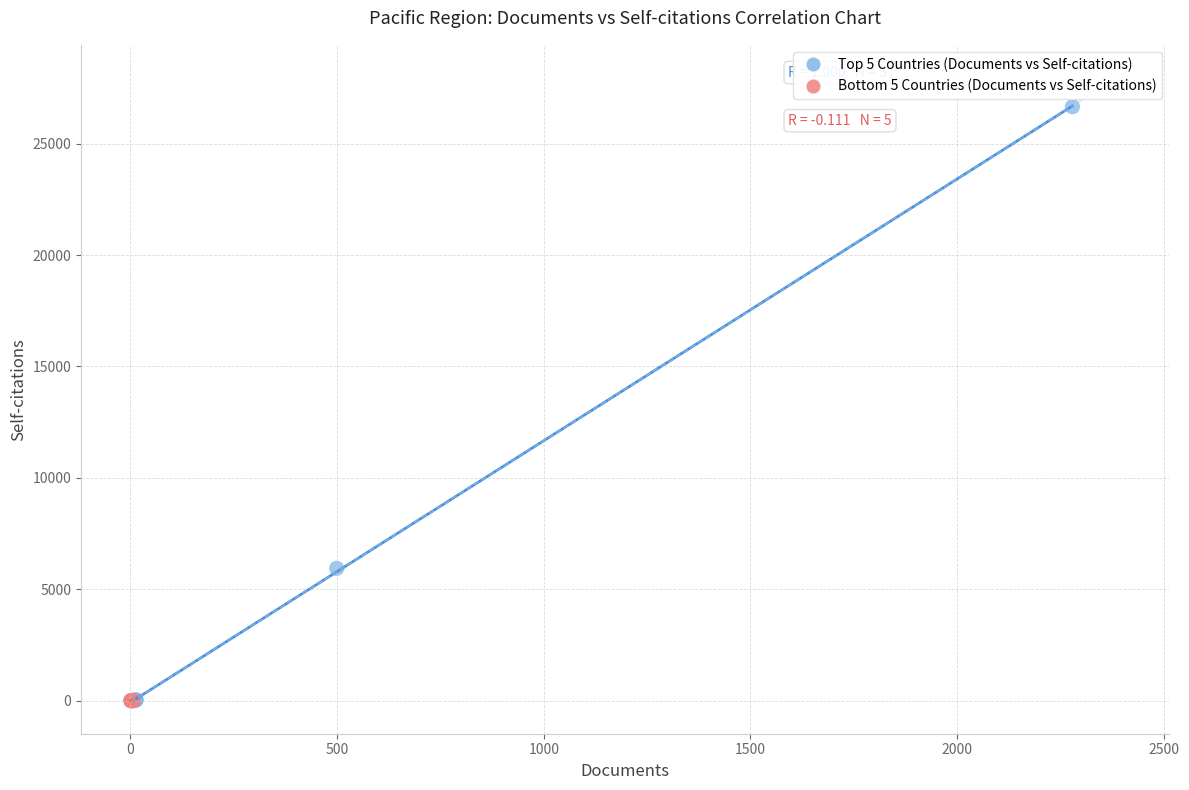

Which series reaches the maximum Y coordinate?

Top 5 Countries (Documents vs Self-citations)